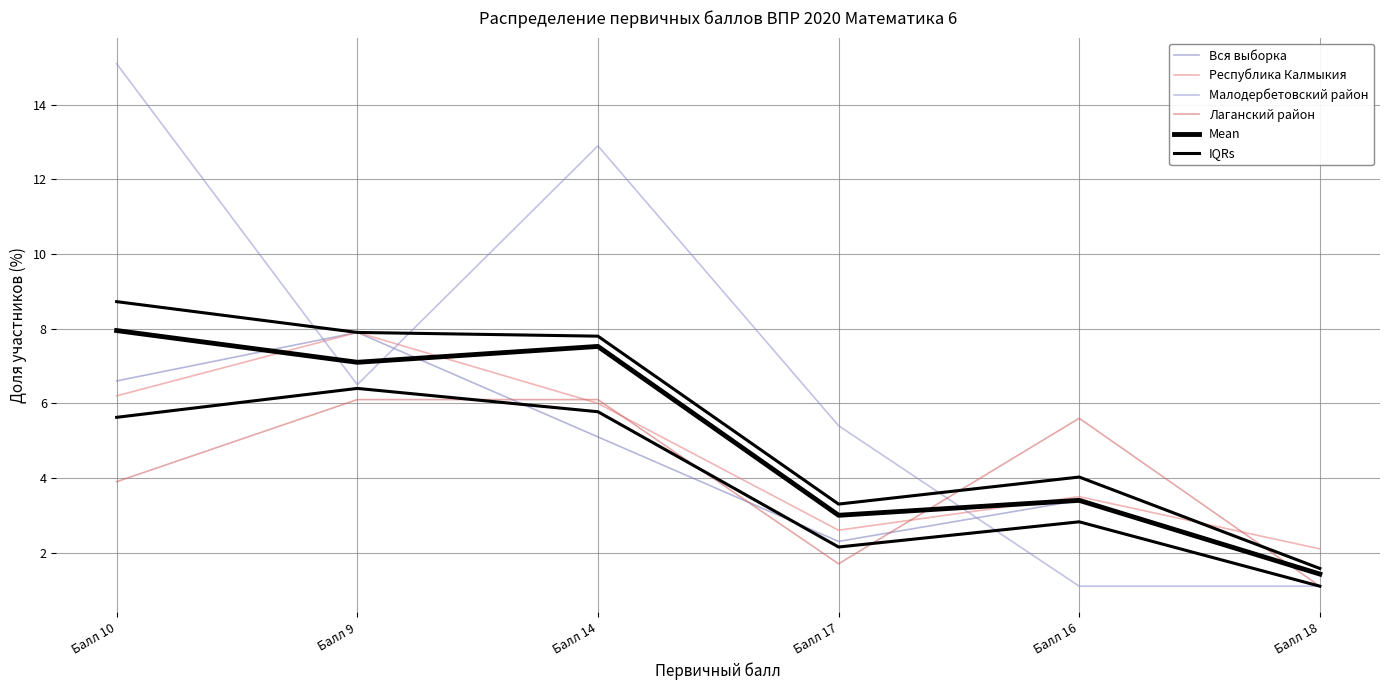

How many values in the Республика Калмыкия series exceed 6?

2